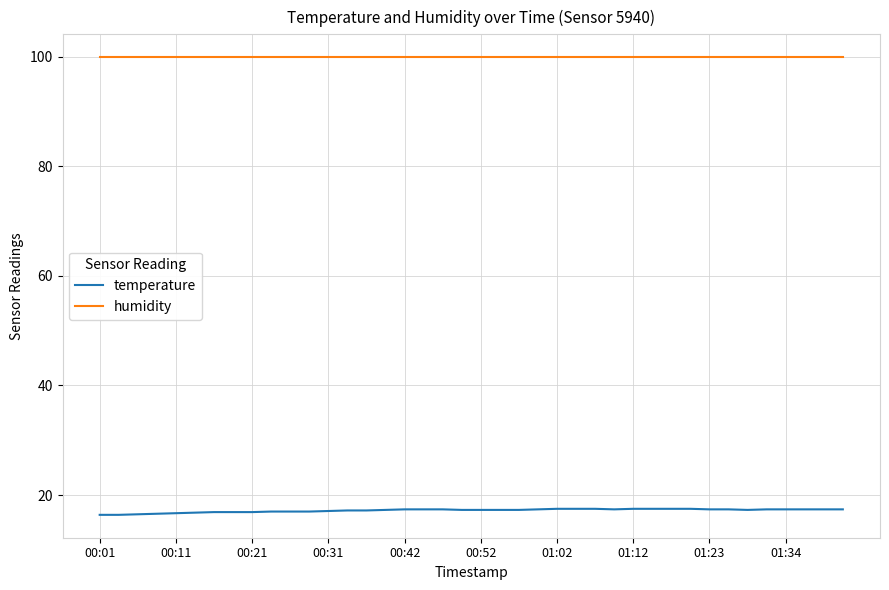

Which series has the largest range (max minus min)?

temperature